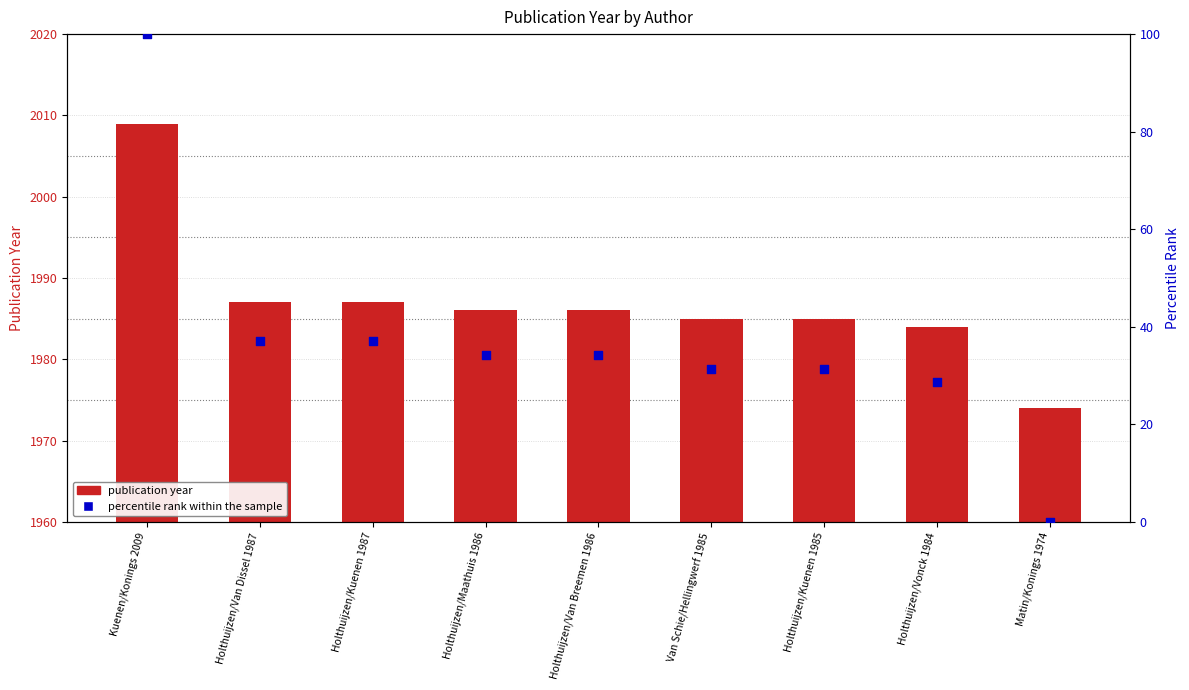

Which series contains the lowest Y value?

percentile rank within the sample